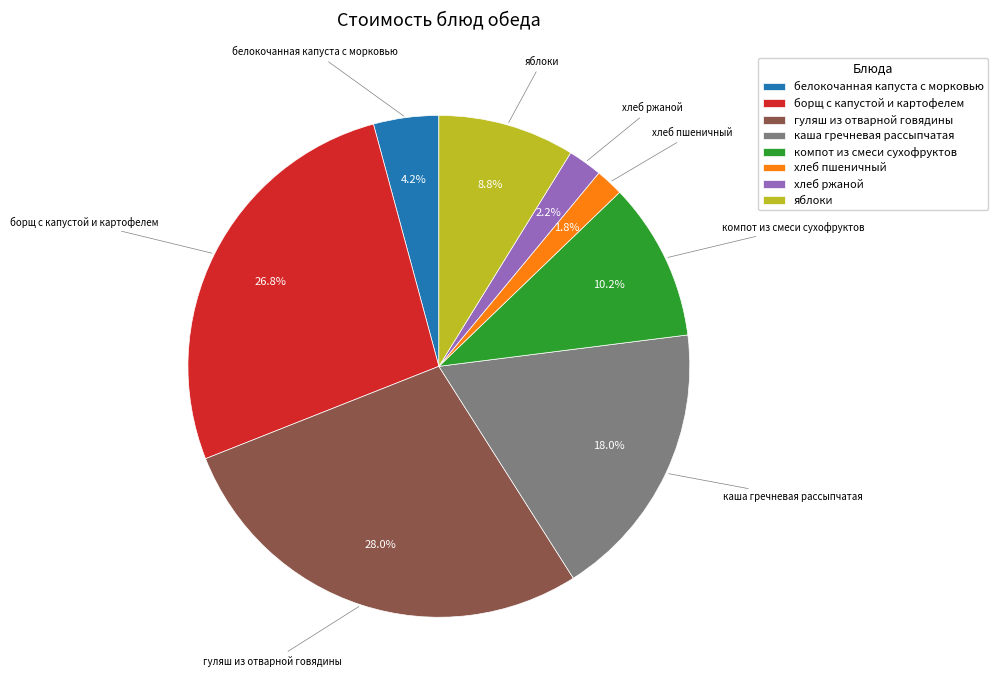

Count the number of slices in the pie.

8